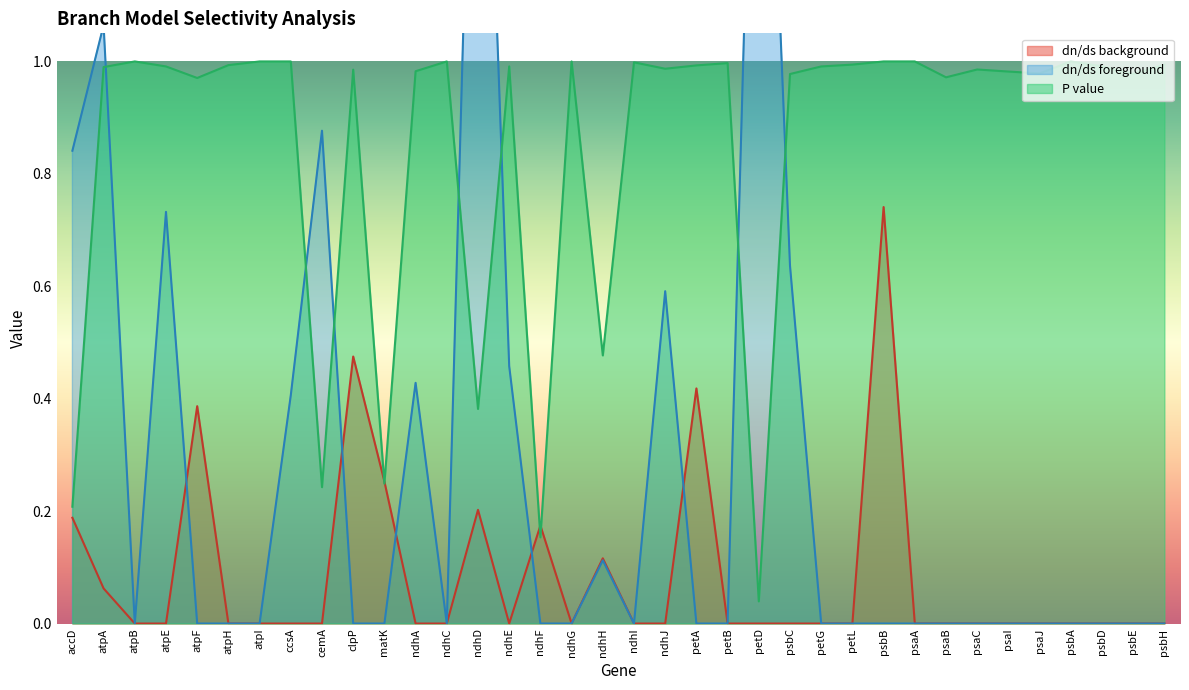

At which category is the sum across all series the highest?

psbB